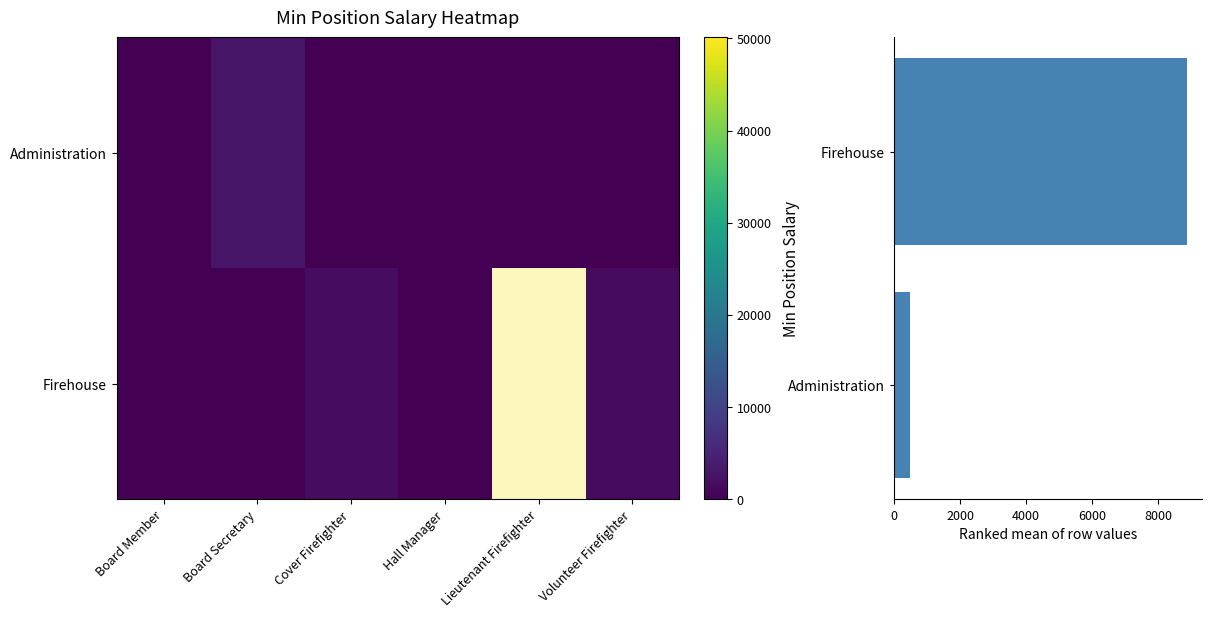

Reading left to right, transcribe all the data shown in this chart.

Administration: 0	2835	0	0	0	0
Firehouse: 0	0	1672	0	50093	1461